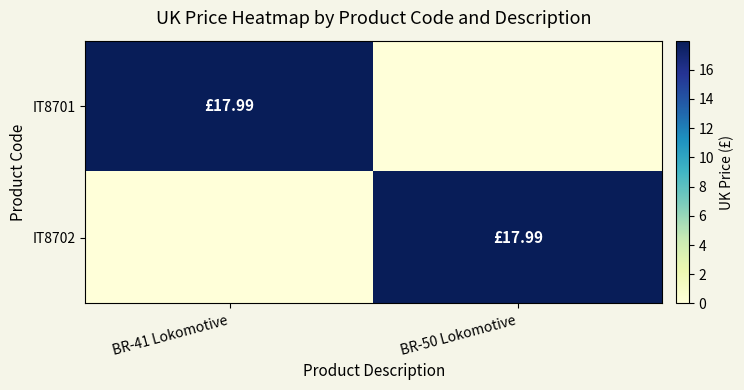

Which series has the largest total across all categories?

IT8701